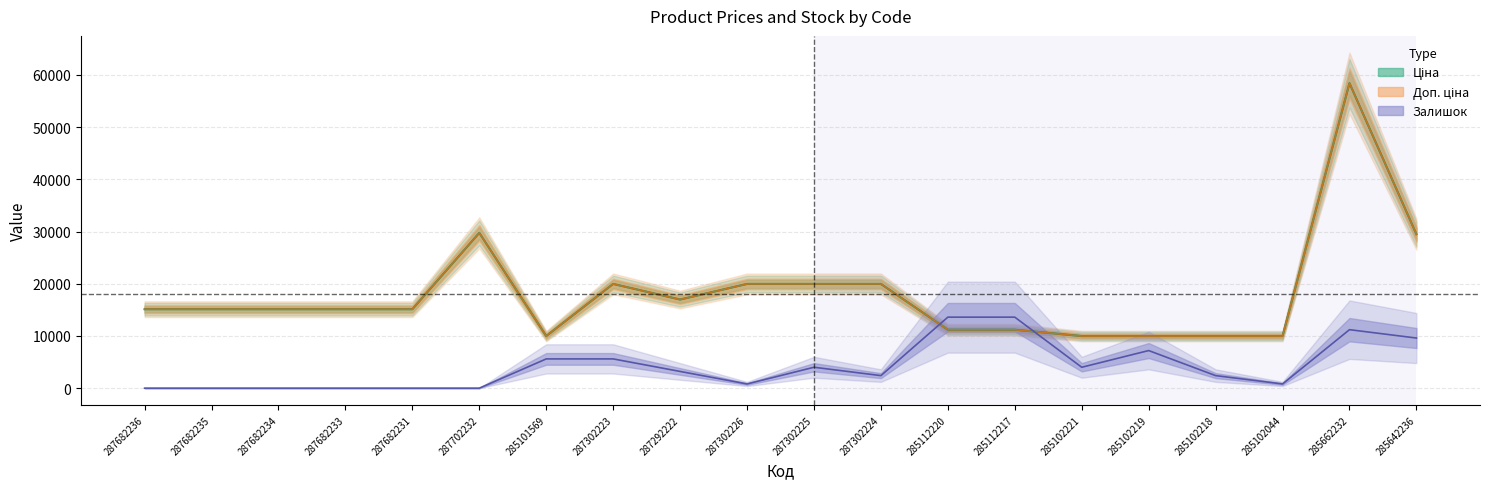

Reading right to left, extract all data points from this chart.

Ціна: 285642236=29491.5	285662232=58426.5	285102044=9975.0	285102218=9975.0	285102219=9975.0	285102221=9975.0	285112217=11188.2	285112220=11188.2	287302224=19964.2	287302225=19964.2	287302226=19964.2	287292222=16976.3	287302223=19964.2	285101569=9975.0	287702232=29747.2	287682231=15120.0	287682233=15120.0	287682234=15120.0	287682235=15120.0	287682236=15120.0
Доп. ціна: 285642236=29491.5	285662232=58426.5	285102044=9975.0	285102218=9975.0	285102219=9975.0	285102221=9975.0	285112217=11188.2	285112220=11188.2	287302224=19964.2	287302225=19964.2	287302226=19964.2	287292222=16976.3	287302223=19964.2	285101569=9975.0	287702232=29747.2	287682231=15120.0	287682233=15120.0	287682234=15120.0	287682235=15120.0	287682236=15120.0
Залишок: 285642236=9600.0	285662232=11200.0	285102044=800.0	285102218=2400.0	285102219=7200.0	285102221=4000.0	285112217=13600.0	285112220=13600.0	287302224=2400.0	287302225=4000.0	287302226=800.0	287292222=3200.0	287302223=5600.0	285101569=5600.0	287702232=0.0	287682231=0.0	287682233=0.0	287682234=0.0	287682235=0.0	287682236=0.0